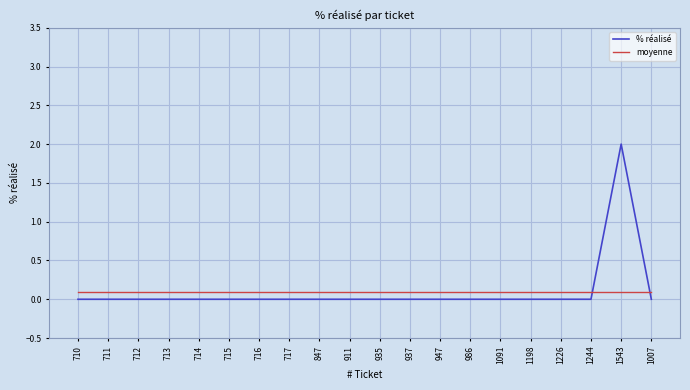

Which category has the highest value in the % réalisé series?

1543